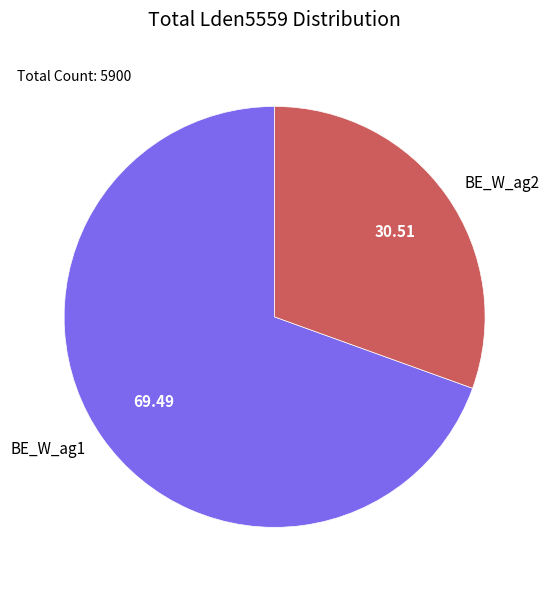

How many slices are in this pie chart?

2